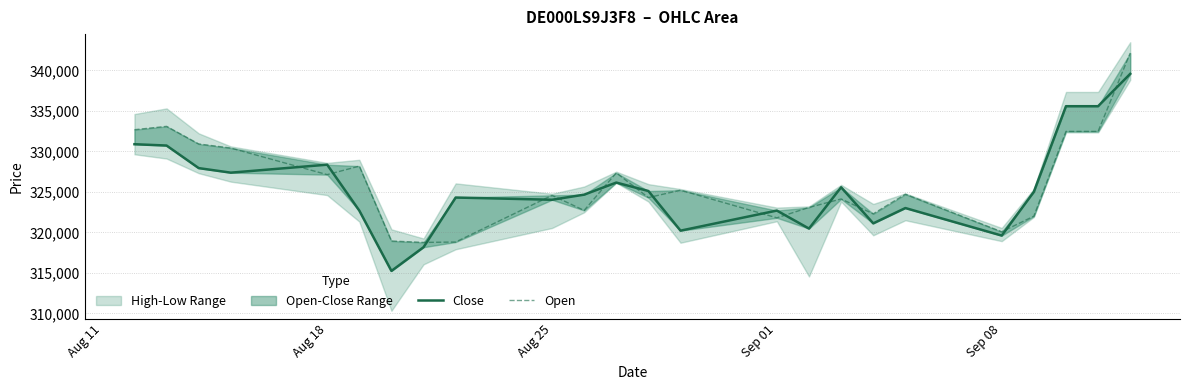

Is the value of Open at 20 greater than the value of Close at 5?

No